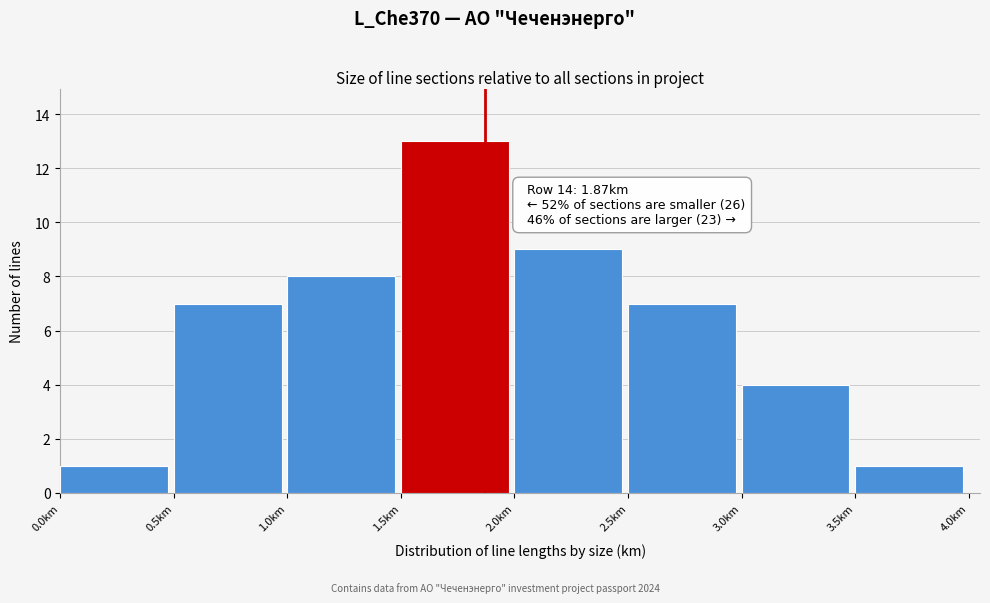

Over which range of the x-axis is the bar tallest?

1.5 to 2.0